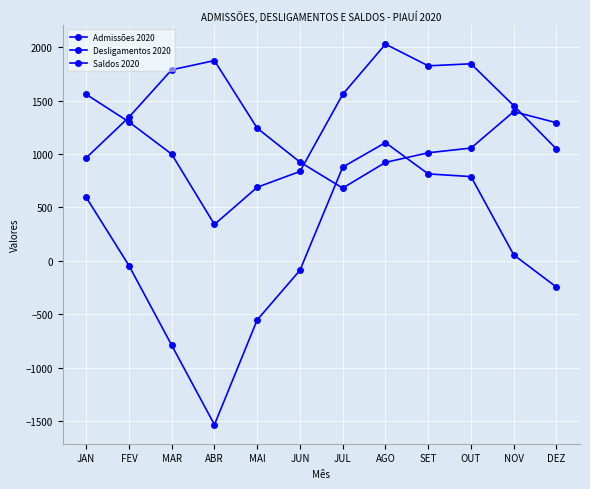

True or false: Saldos 2020 has more than 2 interior local peaks.

False